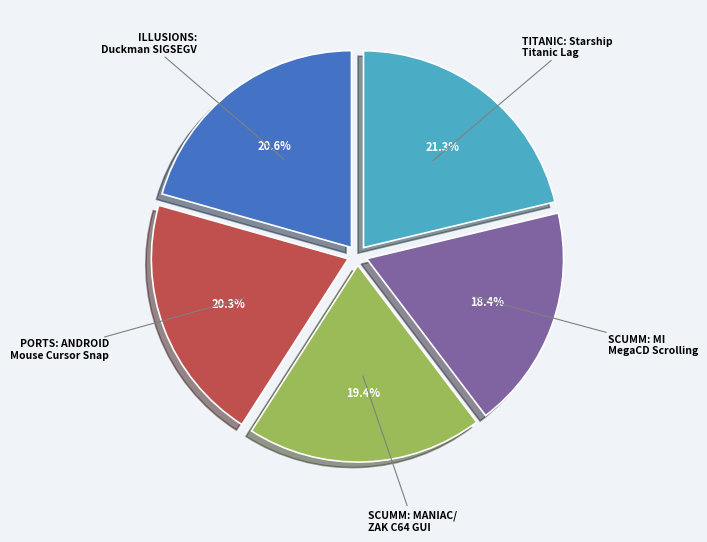

How many slices are in this pie chart?

5